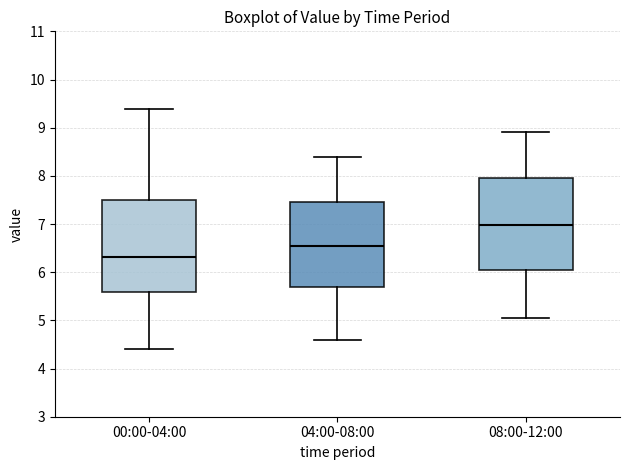

Reading left to right, read every box against the y-axis: the position of its median line, the range the box covers, and the ends of its whiskers. The values are not printed on the chart, so give them approximately, as read against the axis.

00:00-04:00: median 6.3, box 5.6 to 7.5, whiskers 4.4 to 9.4
04:00-08:00: median 6.6, box 5.7 to 7.5, whiskers 4.6 to 8.4
08:00-12:00: median 7.0, box 6.0 to 8.0, whiskers 5.1 to 8.9